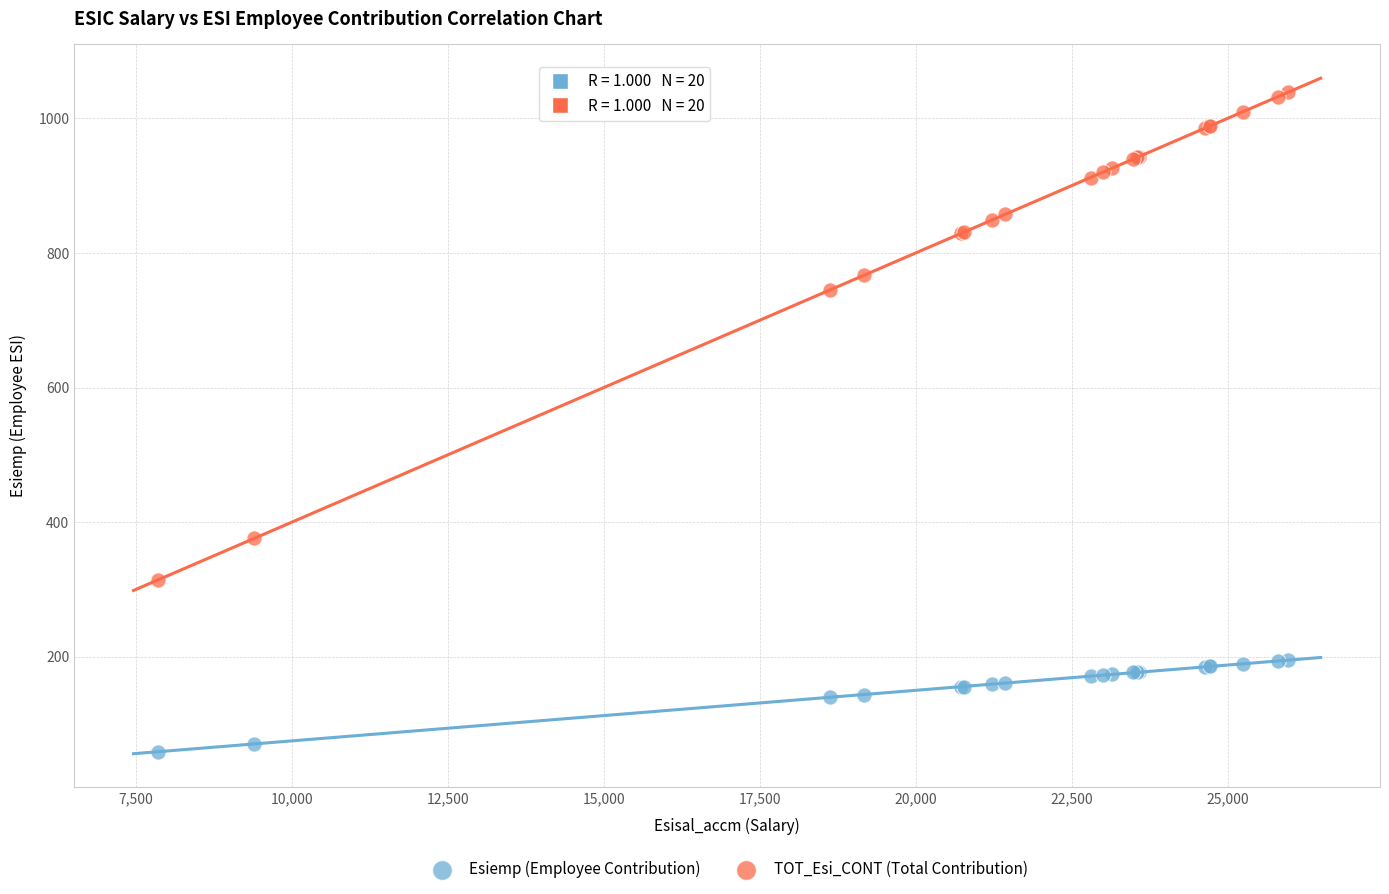

Which series reaches the maximum Y coordinate?

TOT_Esi_CONT (Total Contribution)